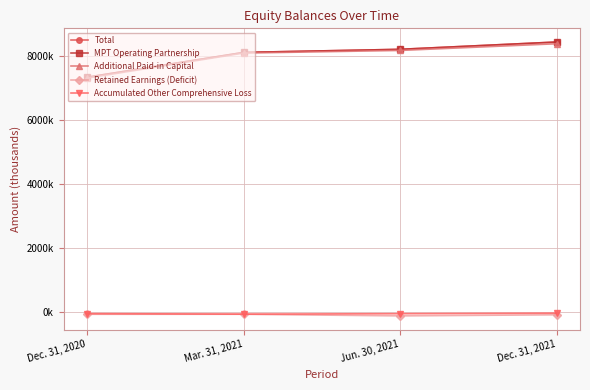

What is the difference between the maximum and minimum values in the Additional Paid-in Capital series?

1076189